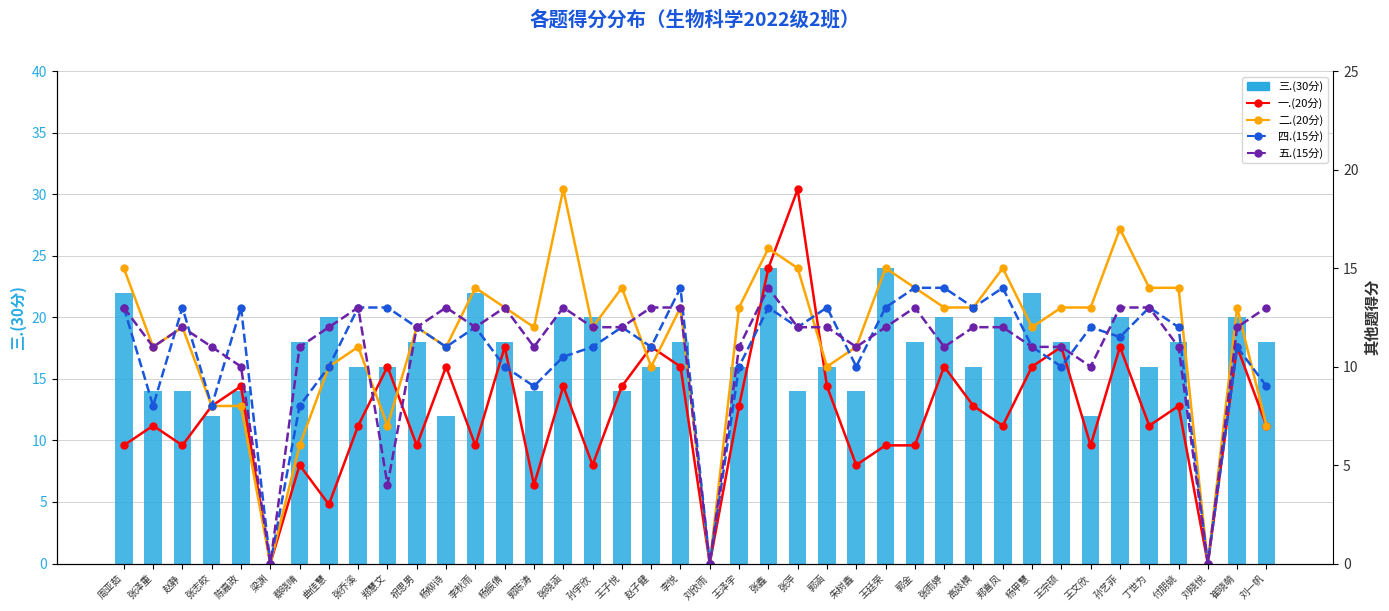

Which series has the largest range (max minus min)?

三.(30分)